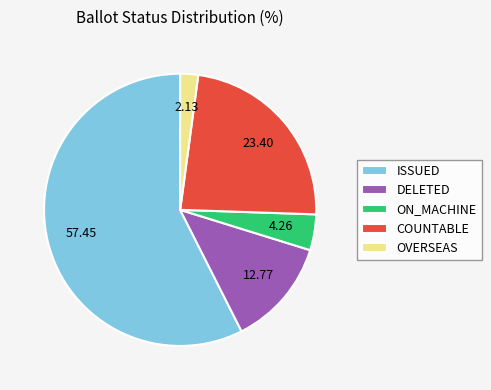

What is the ratio of the value at COUNTABLE to the value at ON_MACHINE?

5.5